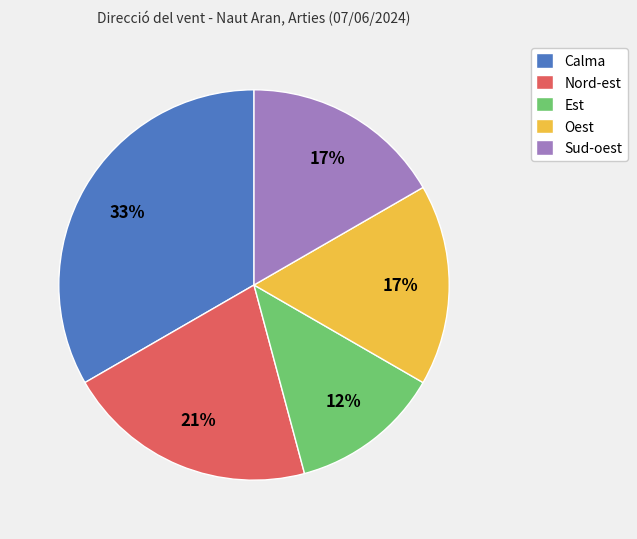

Is it true that Est is 12% of the pie?

True